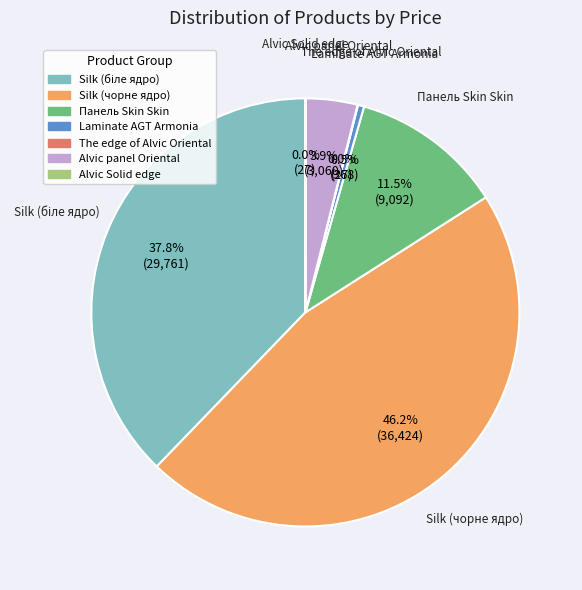

Which category has the biggest portion of the pie?

Silk (чорне ядро)